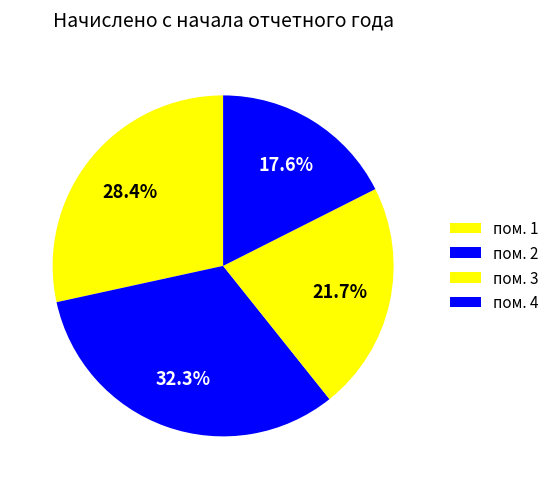

How many slices are in this pie chart?

4